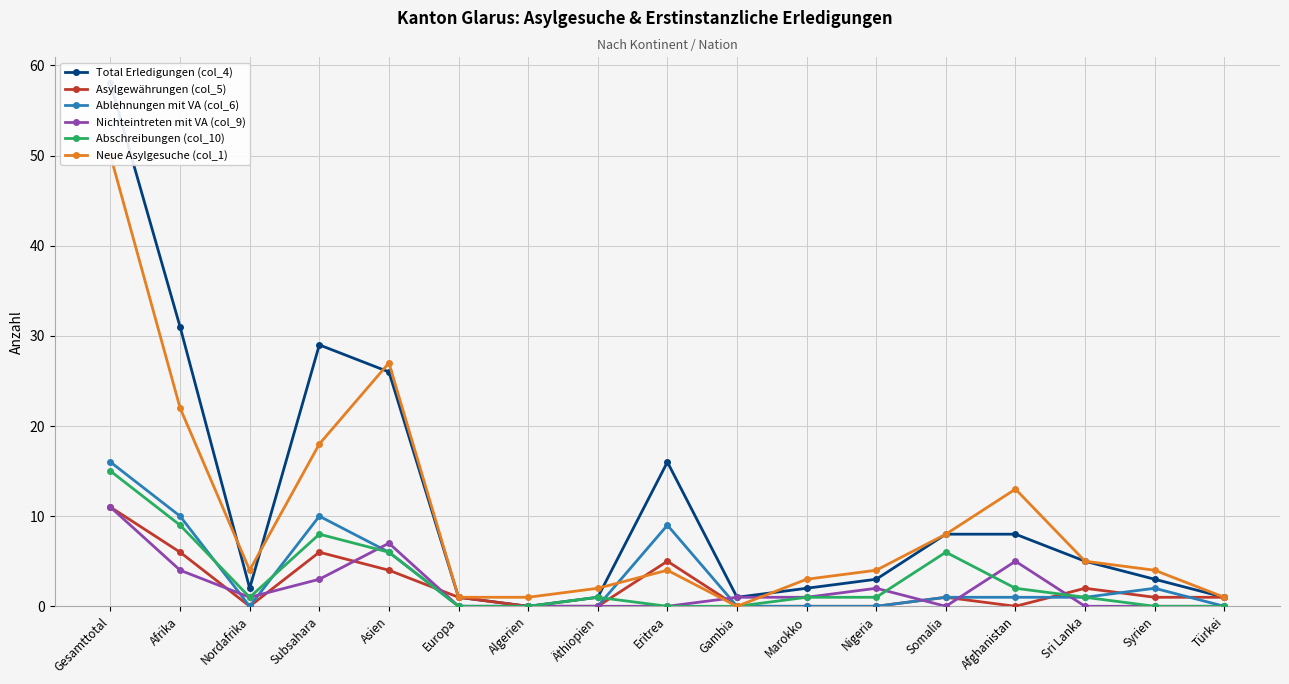

True or false: Ablehnungen mit VA (col_6) has more than 1 points higher than both neighbors.

True